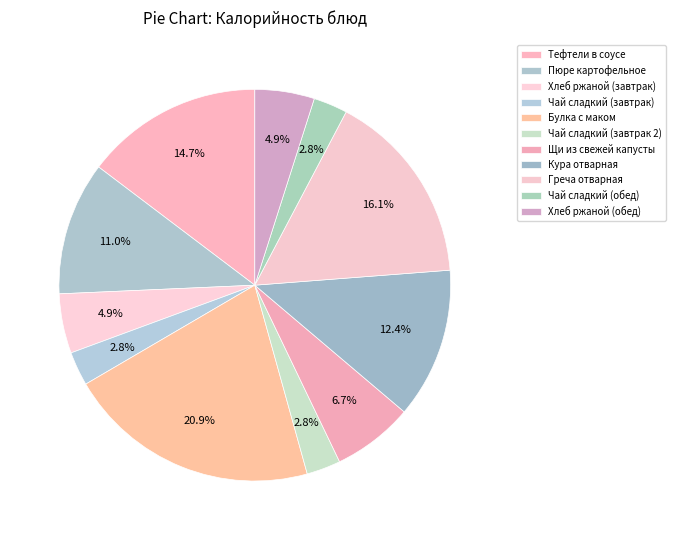

How many segments does this pie chart have?

11